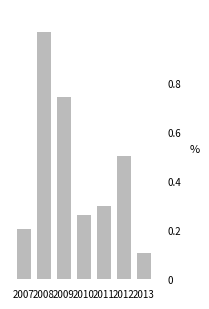

What is the value of the 6th bar from the left?

0.5